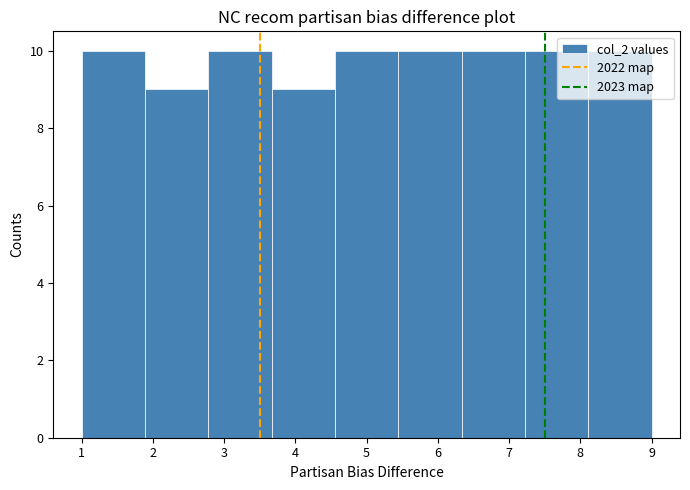

How tall is the bar that spans 8.1 to 9.0 on the x-axis? Neither the bar edges nor the heights are printed on the chart, so give them approximately, as read against the axes.

10